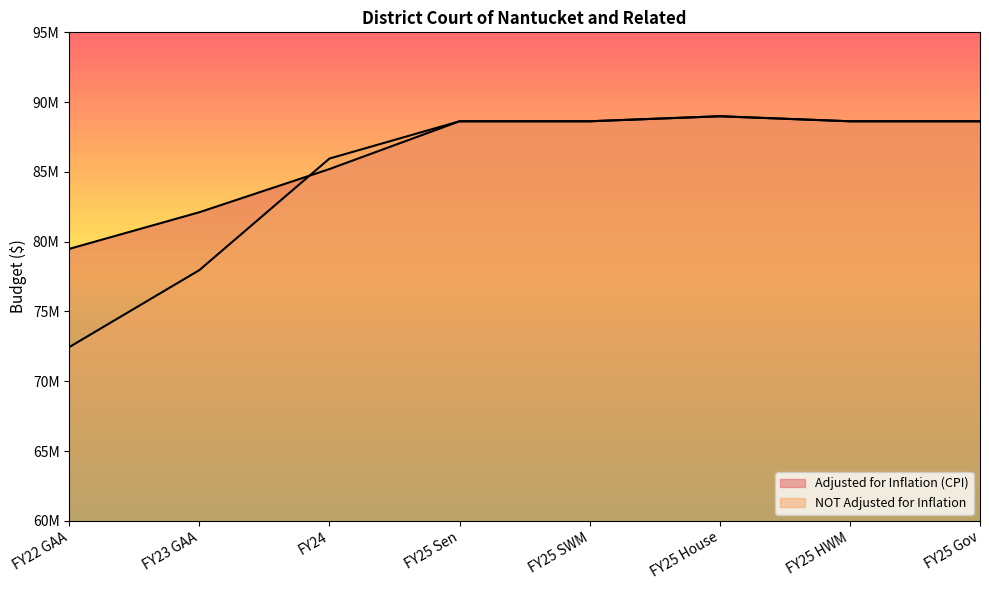

Reading left to right, what are all the values shown in this chart?

Adjusted for Inflation (CPI): 79482936	82108115	85202740	88626631	88626631	88986631	88626631	88626632
NOT Adjusted for Inflation: 72444291	77961371	85955959	88626631	88626631	88986631	88626631	88626632